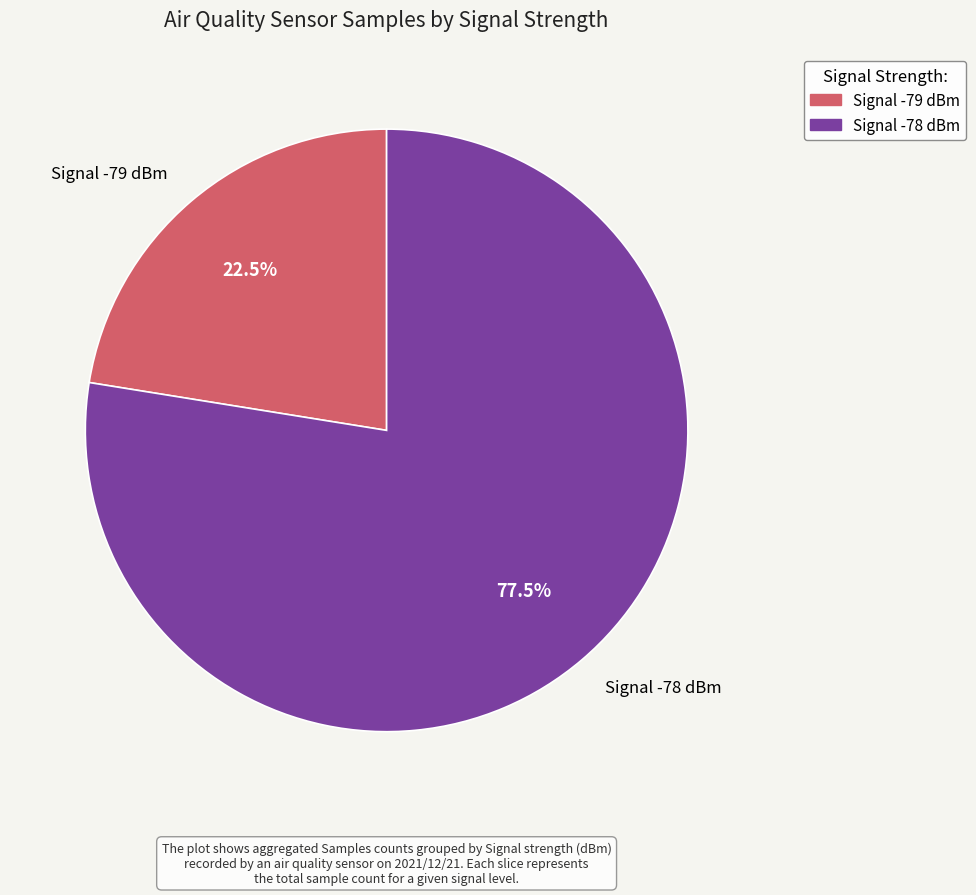

What is the smallest slice in the pie chart?

Signal -79 dBm